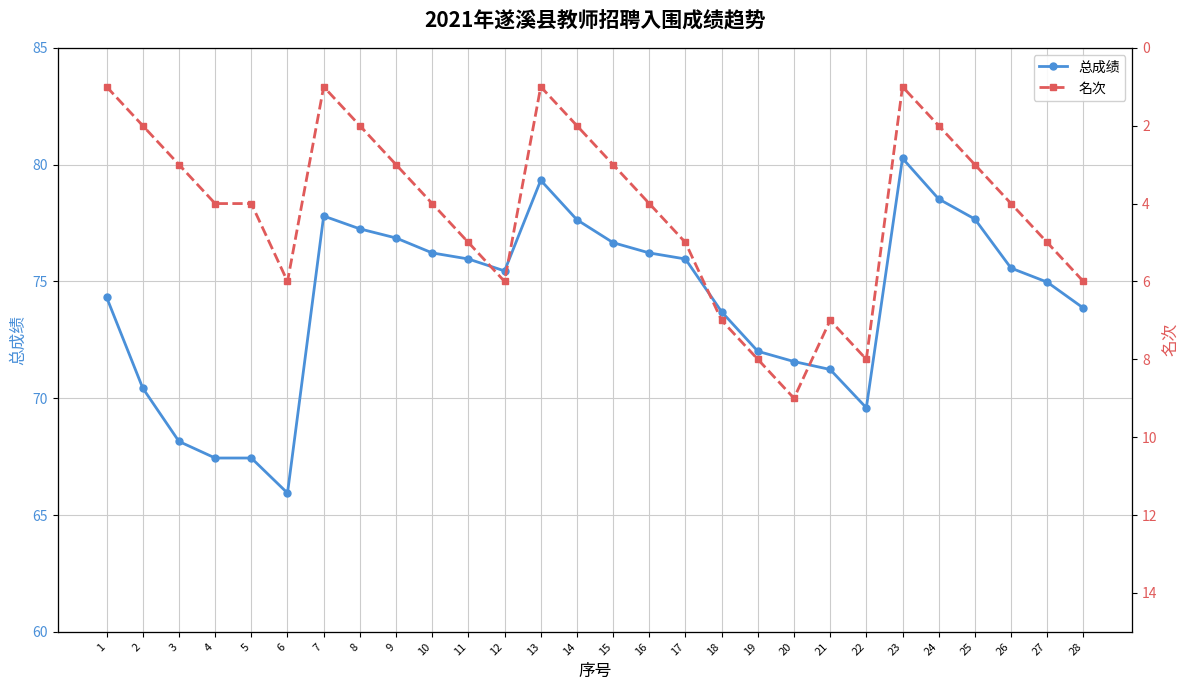

At how many categories does at least one series exceed 31?

28